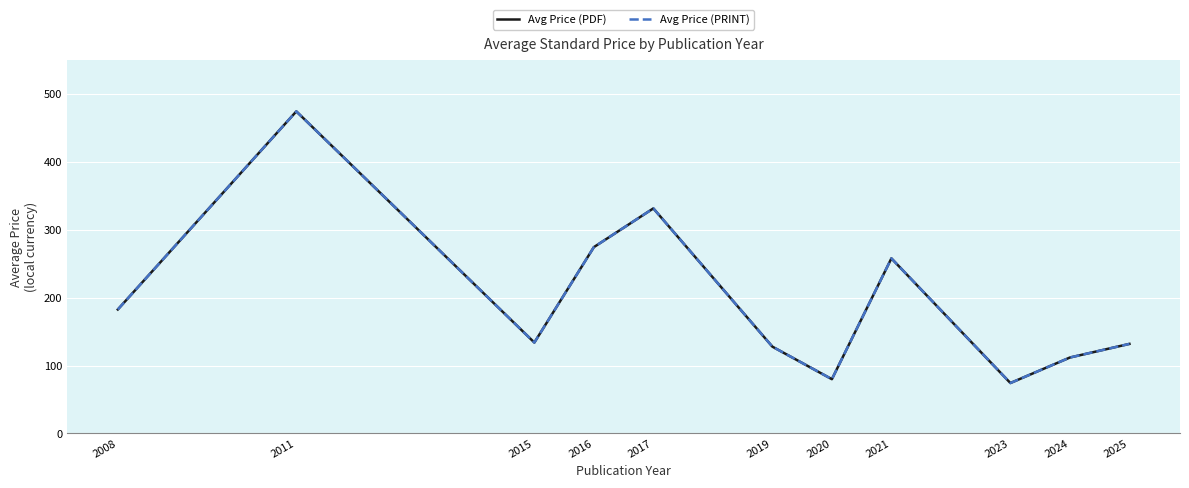

Reading right to left, transcribe all the data shown in this chart.

Avg Price (PDF): 2025=132.0	2024=111.9	2023=74.3	2021=258.0	2020=80.0	2019=127.9	2017=331.6	2016=274.6	2015=134.0	2011=474.6	2008=182.7
Avg Price (PRINT): 2025=132.0	2024=111.9	2023=74.3	2021=258.0	2020=80.0	2019=127.9	2017=331.6	2016=274.6	2015=134.0	2011=474.6	2008=182.7